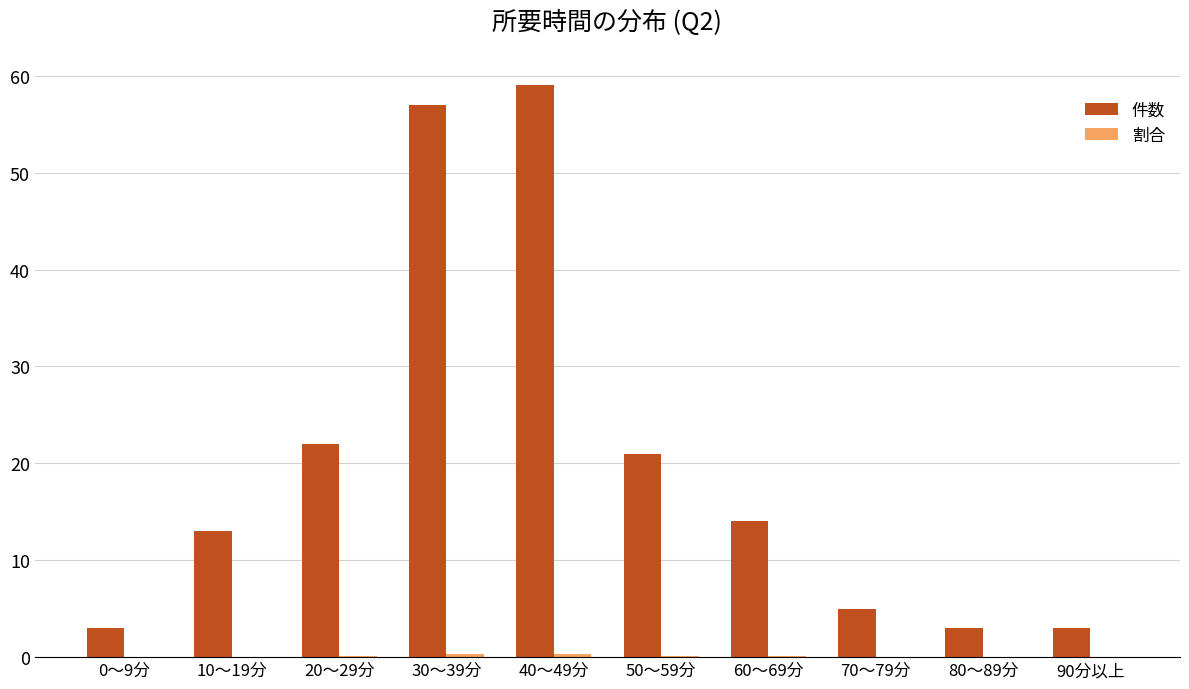

How many categories are shown in the chart?

10